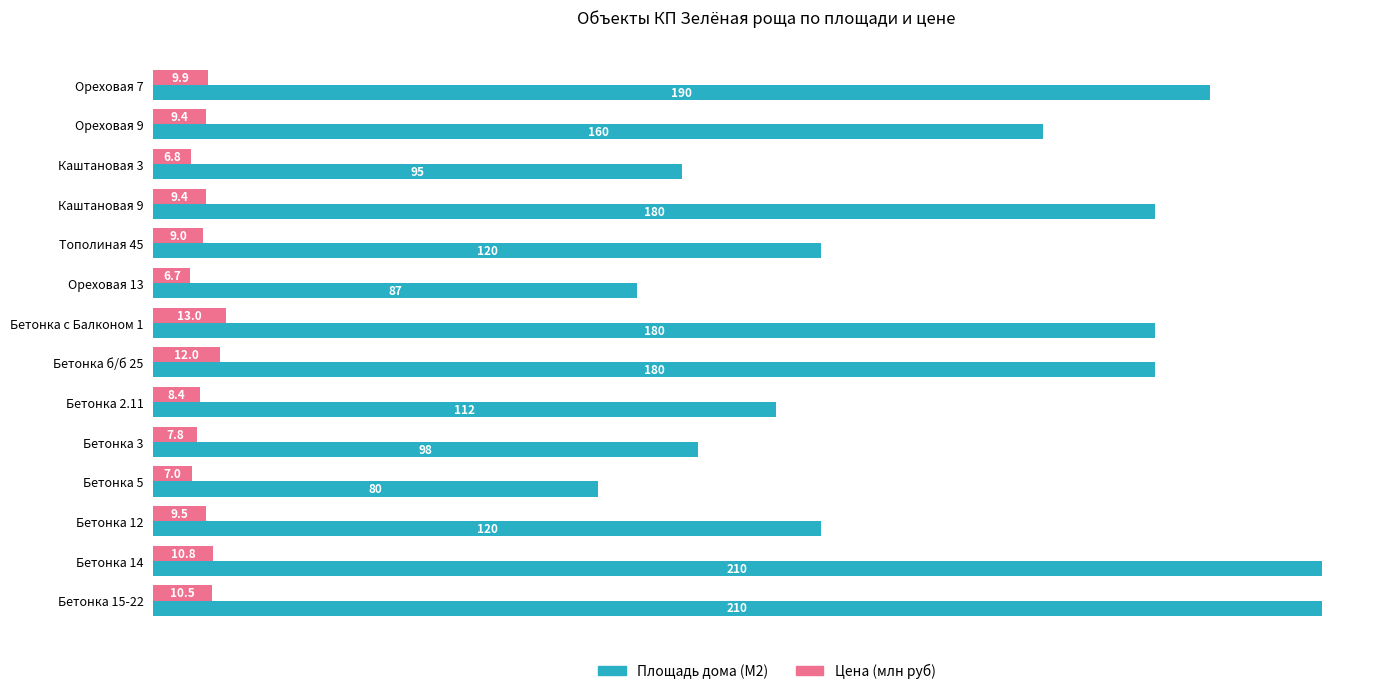

What is the difference between the maximum and minimum values in the Площадь дома (М2) series?

130.0